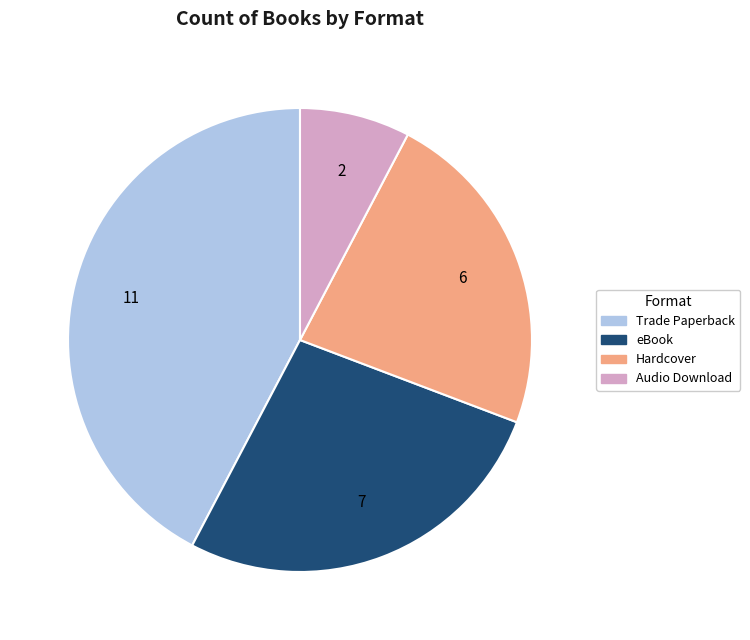

Which category has the smallest portion of the pie?

Audio Download